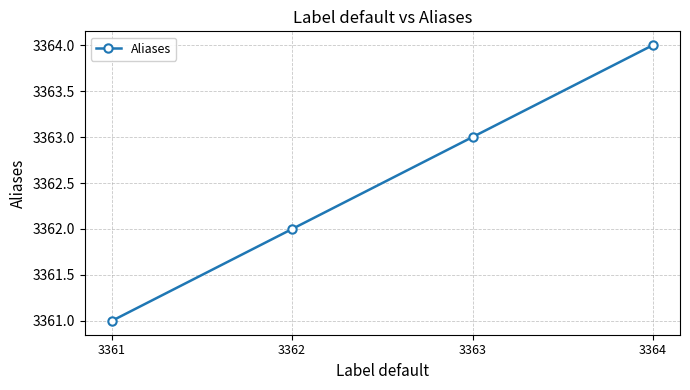

What is the sum of all values?

13450